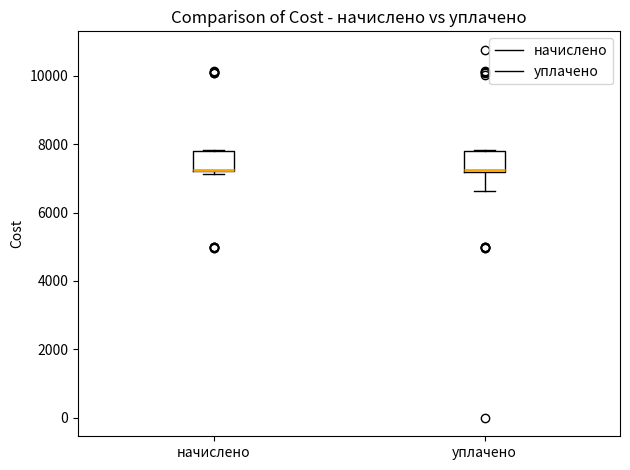

Reading left to right, read every box against the y-axis: the position of its median line, the range the box covers, and the ends of its whiskers. The values are not printed on the chart, so give them approximately, as read against the axis.

начислено: median 7200, box 7200 to 7800, whiskers 7200 (just below the box's lower edge) to 7800
уплачено: median 7200 (just above the box's lower edge), box 7200 to 7800, whiskers 6600 to 7800